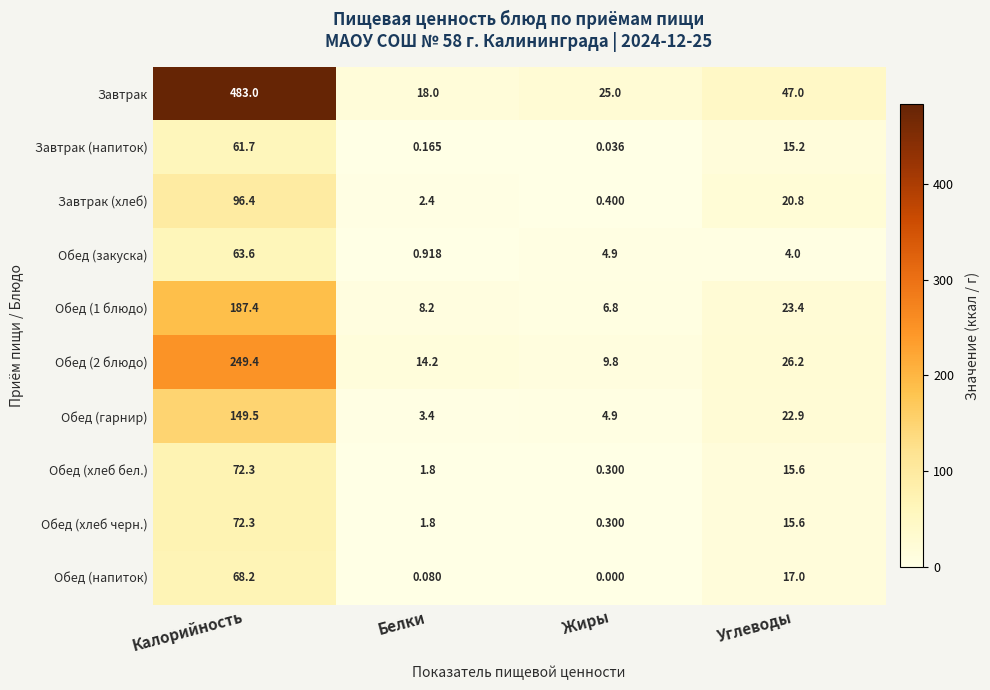

Count the number of categories in the chart.

4